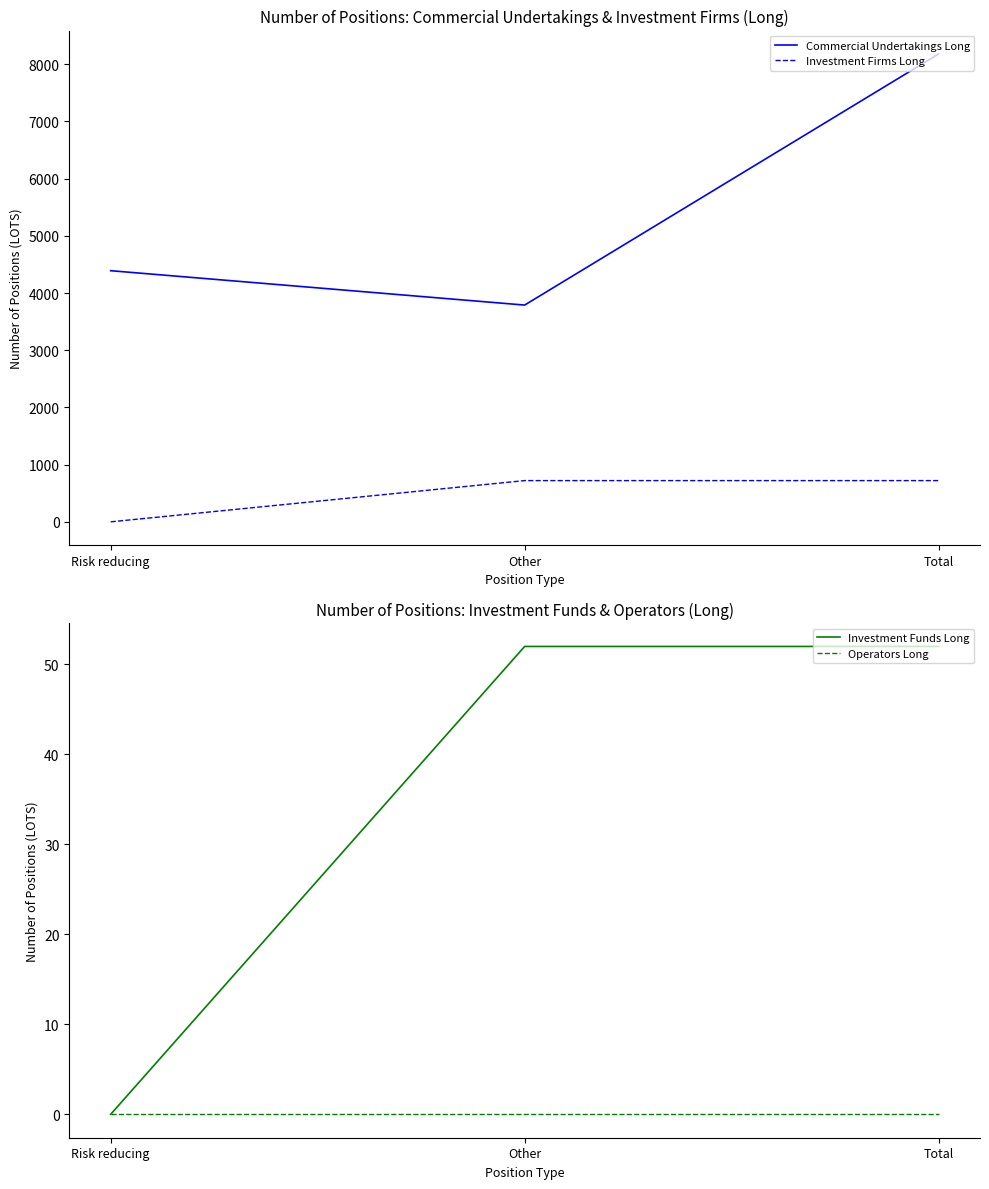

Reading left to right, what are all the values shown in this chart?

Commercial Undertakings Long: 4391	3790	8181
Investment Firms Long: 0	721	721
Investment Funds Long: 0	52	52
Operators Long: 0	0	0